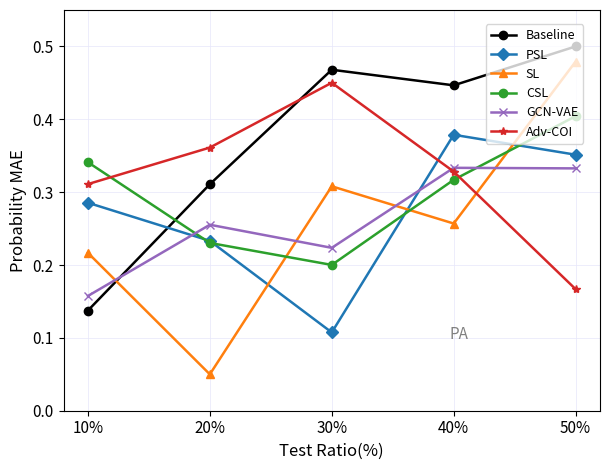

What is the label of the 2nd point from the left?

20%